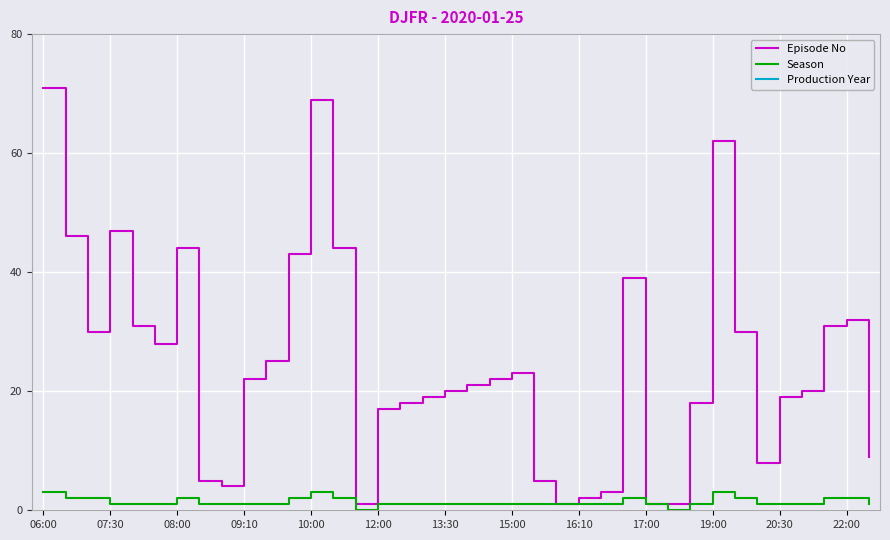

What is the total value across all series at 13?

2064